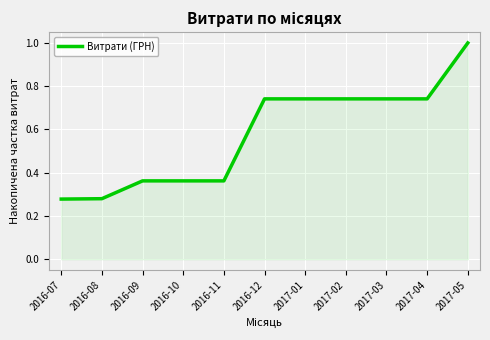

Between 2016-07 and 2016-10, which is larger?

2016-10